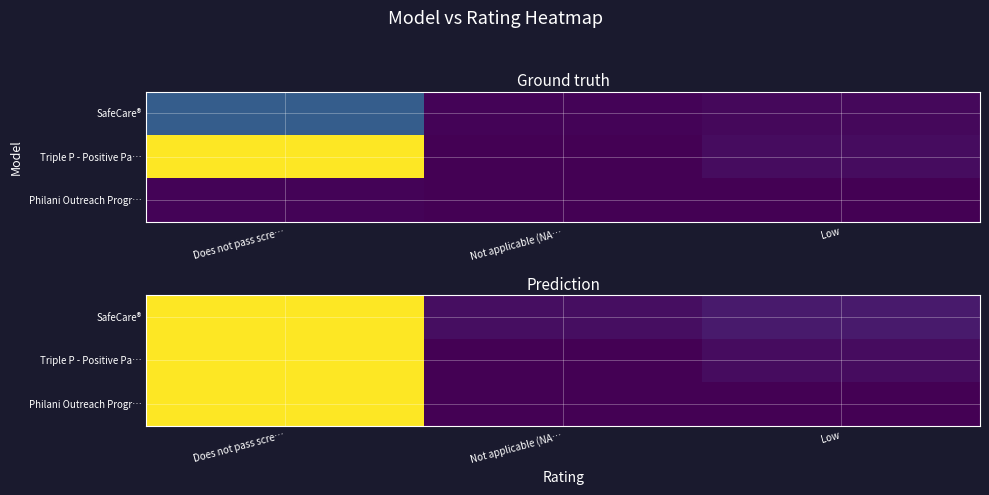

What is the difference between the Philani Outreach Progr… values at Not applicable (NA… and Does not pass scre…?

95.0